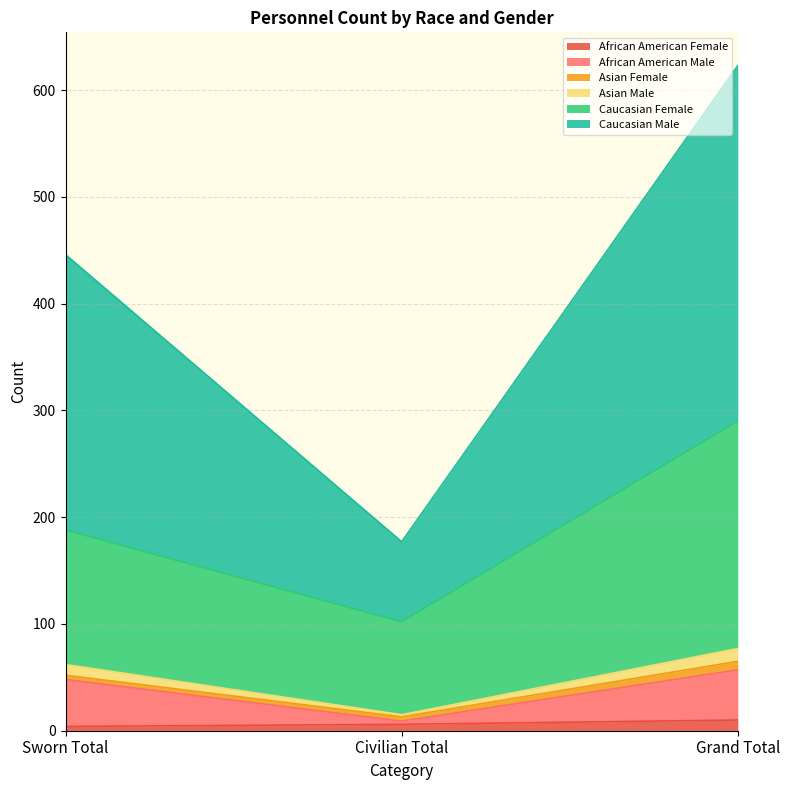

The value of Caucasian Female at Sworn Total is 188. True or false?

True